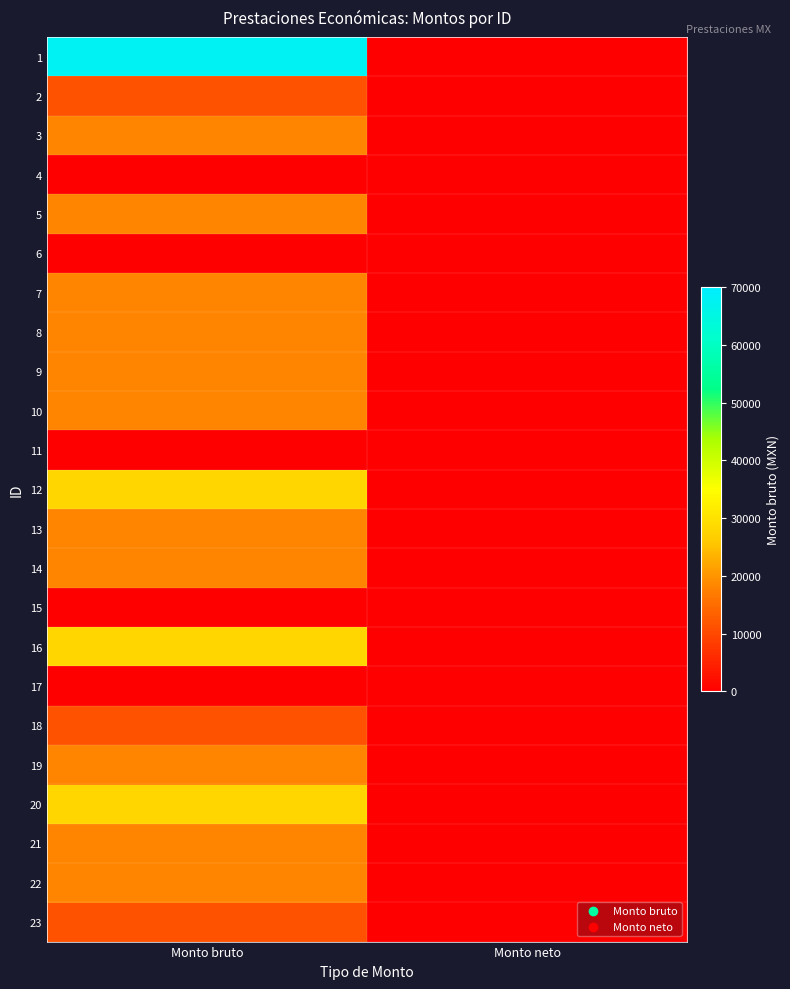

What is the spread (max minus min) of values at Monto bruto?

67808